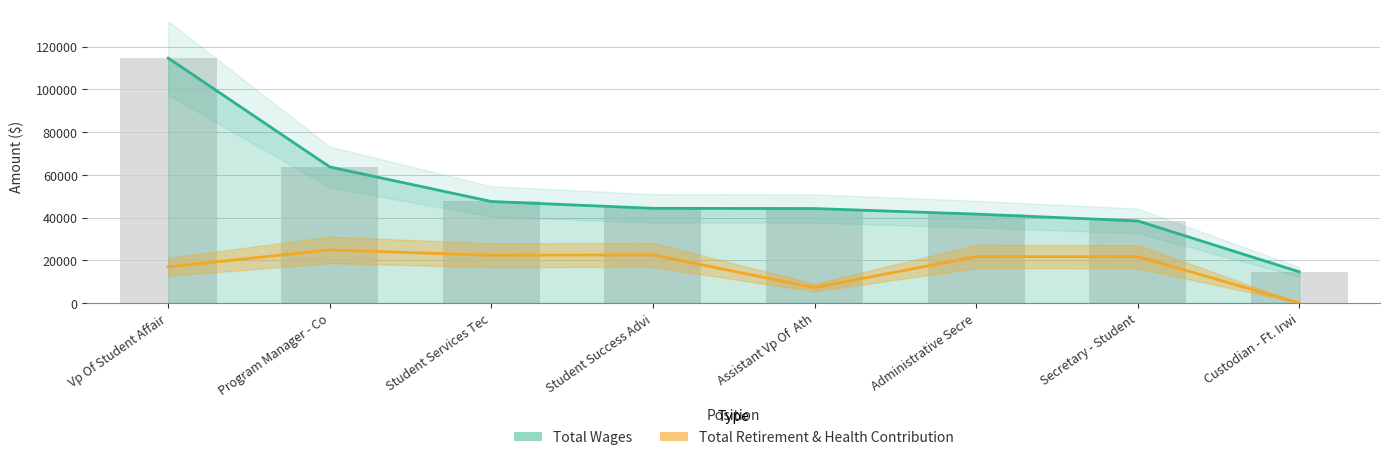

Which has a higher value, Administrative Secre or Student Services Tec?

Student Services Tec